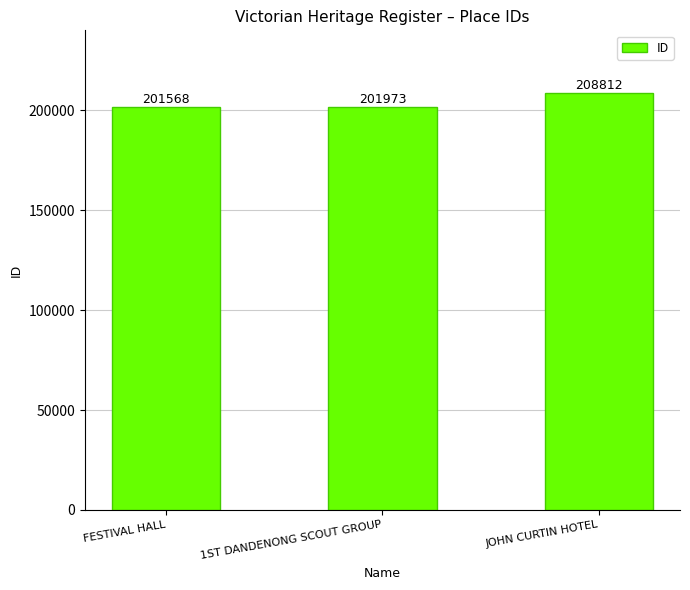

Reading left to right, list all the values displayed in this chart.

201568	201973	208812